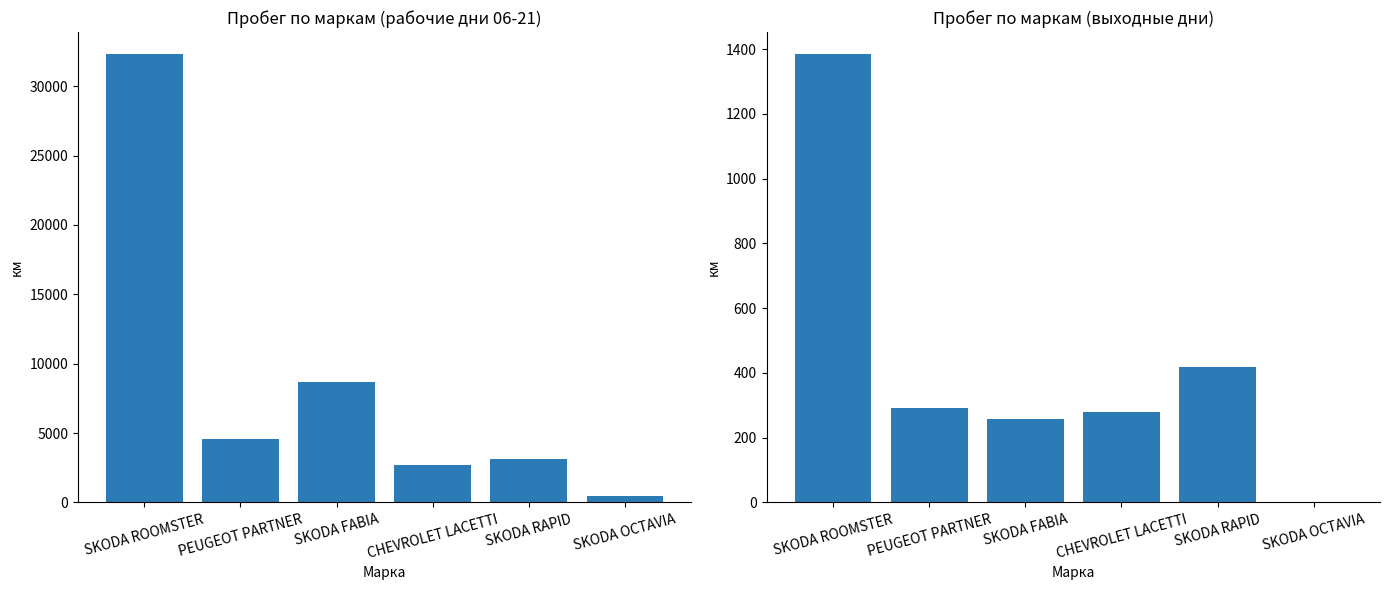

Where does the Пробег выходные дни, км series first go above 292?

SKODA ROOMSTER